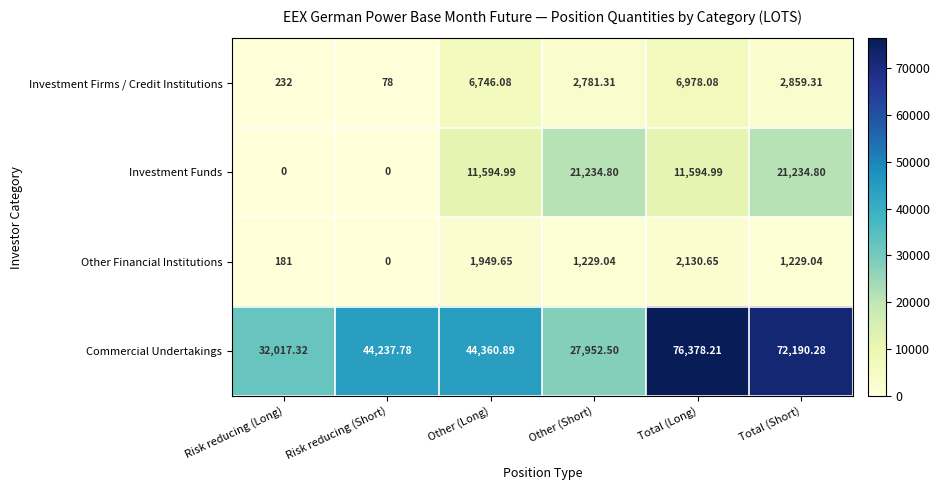

Where is Commercial Undertakings nearest to the value 52165?

Other (Long)